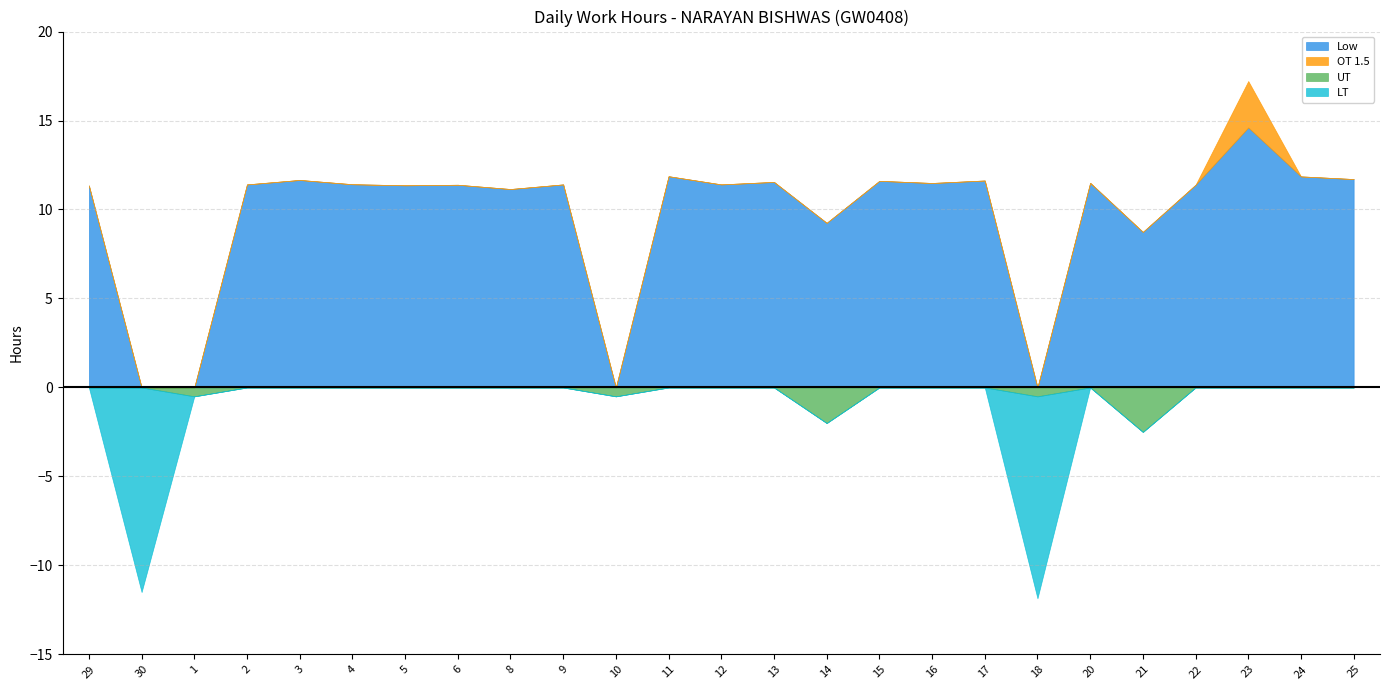

True or false: OT_pos has more than 1 points higher than both neighbors.

False